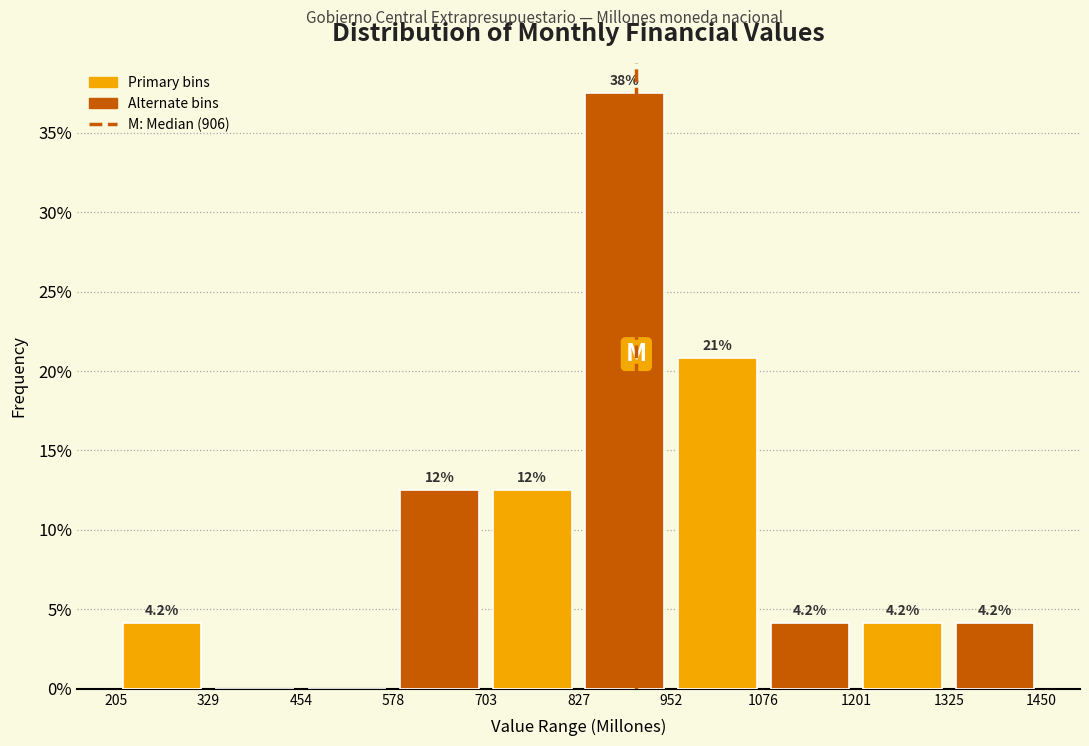

Over which range of the x-axis is the bar tallest?

827 to 952